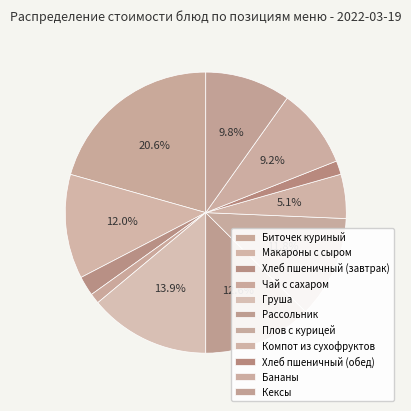

Does any single category account for the majority?

No